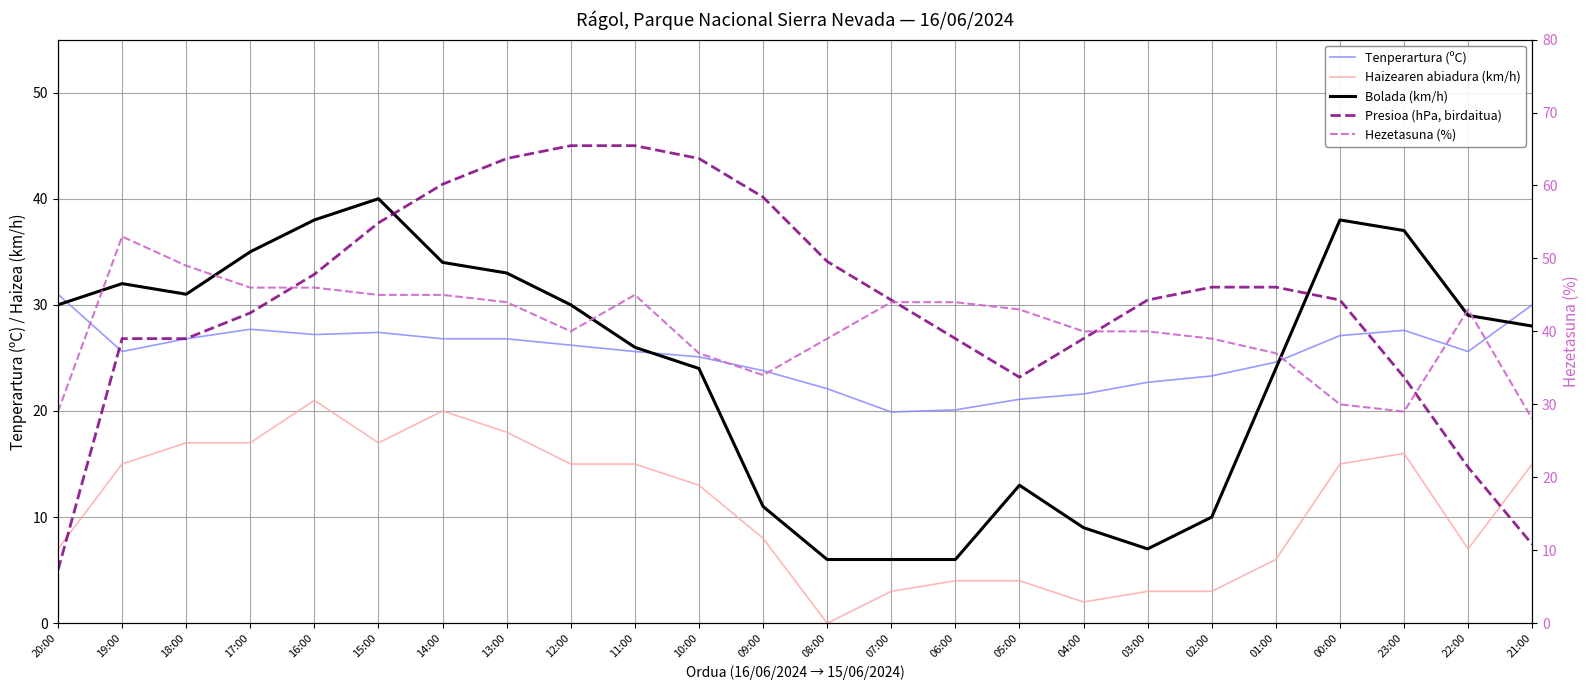

What is the value of the Bolada (km/h) point at the 4th from the left?

35.0